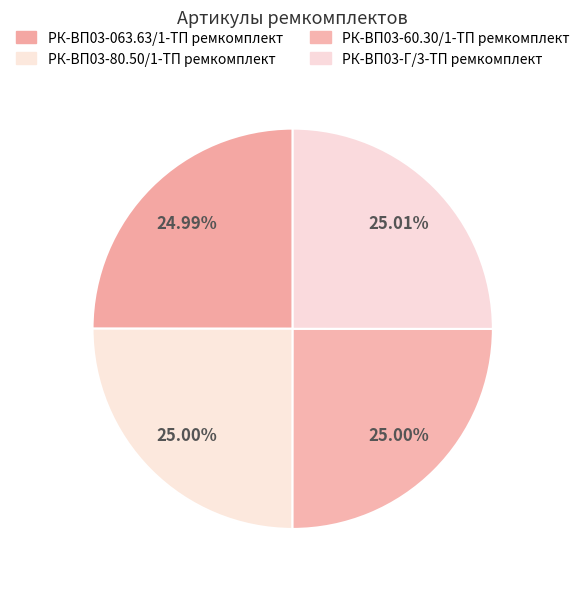

Which has a higher value, РК-ВП03-Г/3-ТП ремкомплект or РК-ВП03-063.63/1-ТП ремкомплект?

РК-ВП03-Г/3-ТП ремкомплект